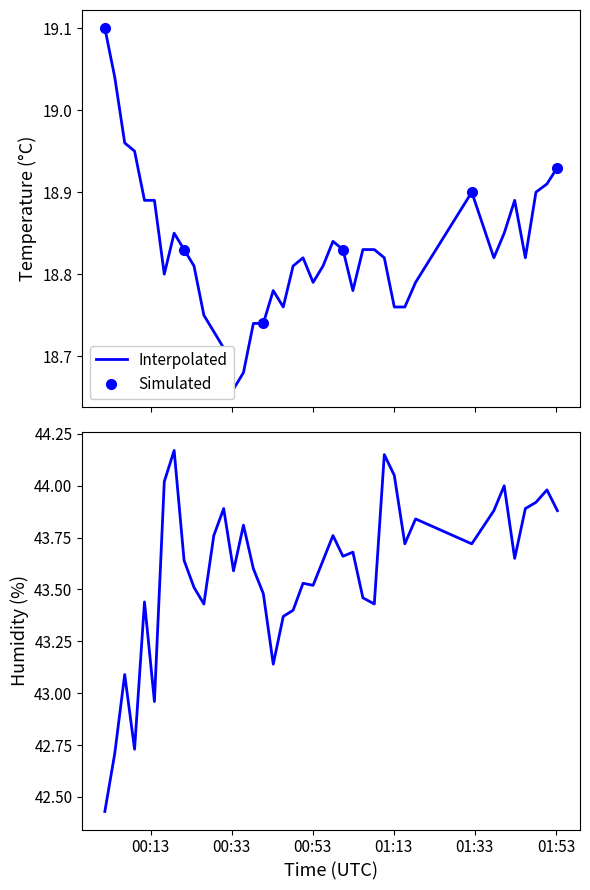

What is the value of the Simulated point at the 1st from the left?

19.1